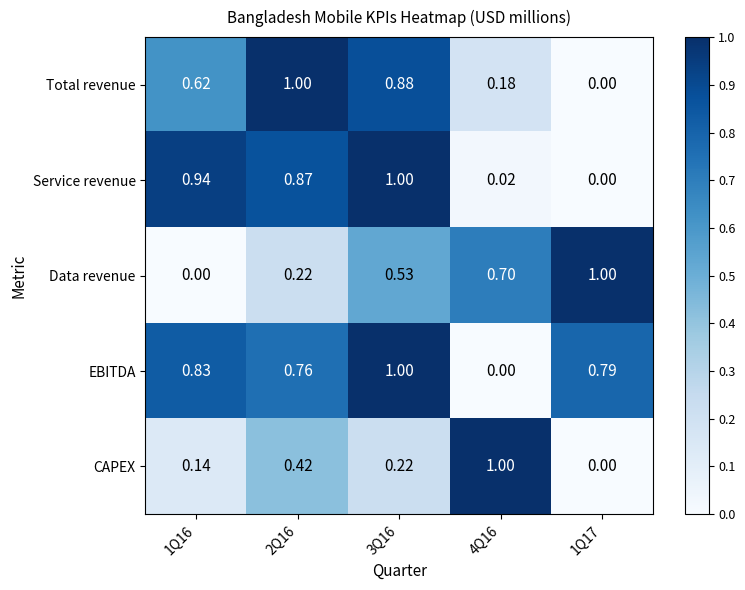

What is the greatest value displayed?

1.0